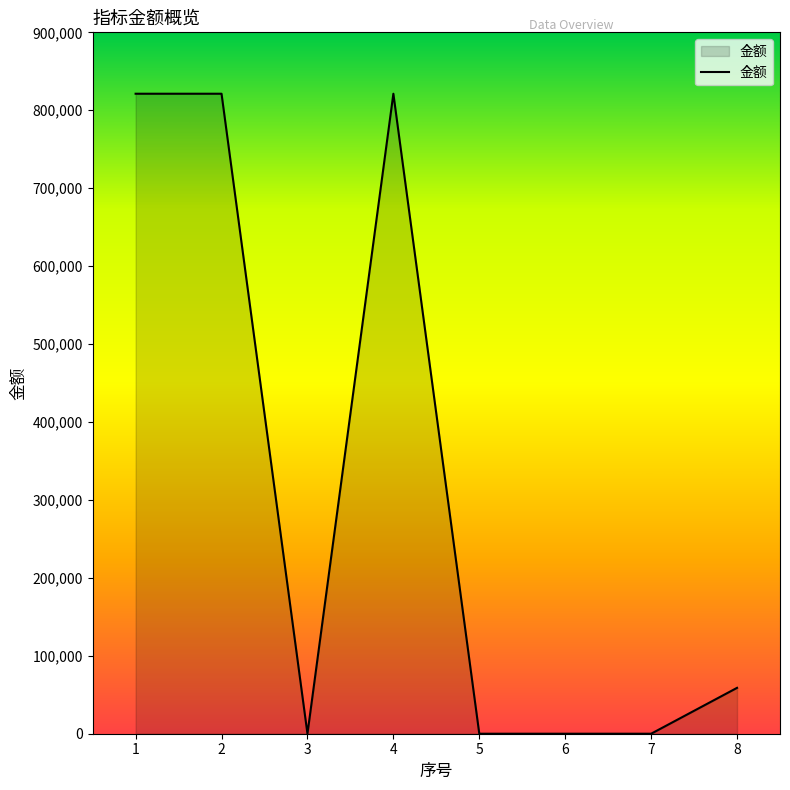

The value at 6 is -373619.8. True or false?

False